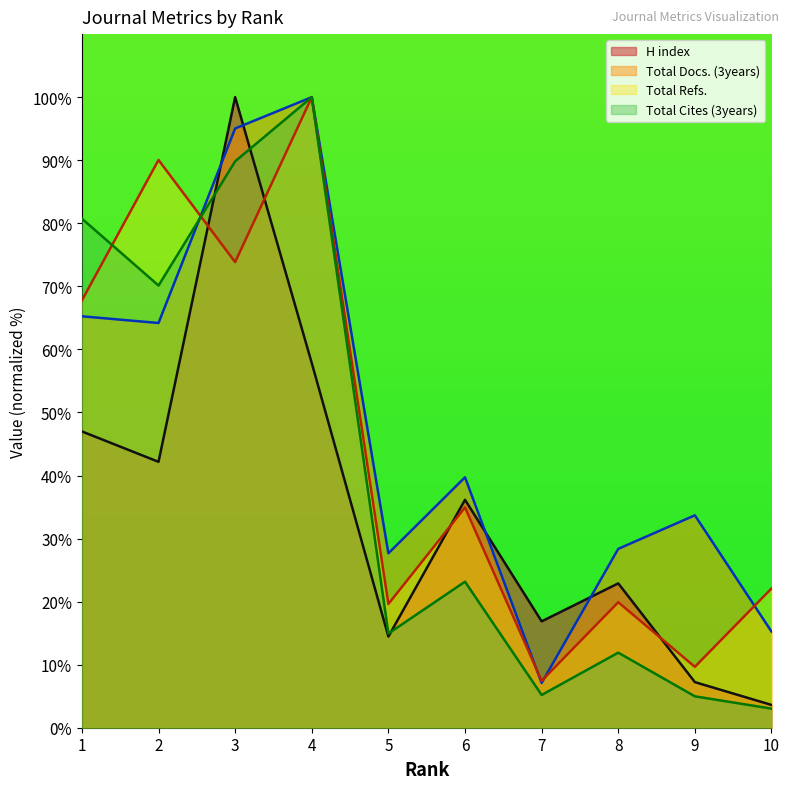

How many values in the Total Docs. (3years) series are below 39?

5